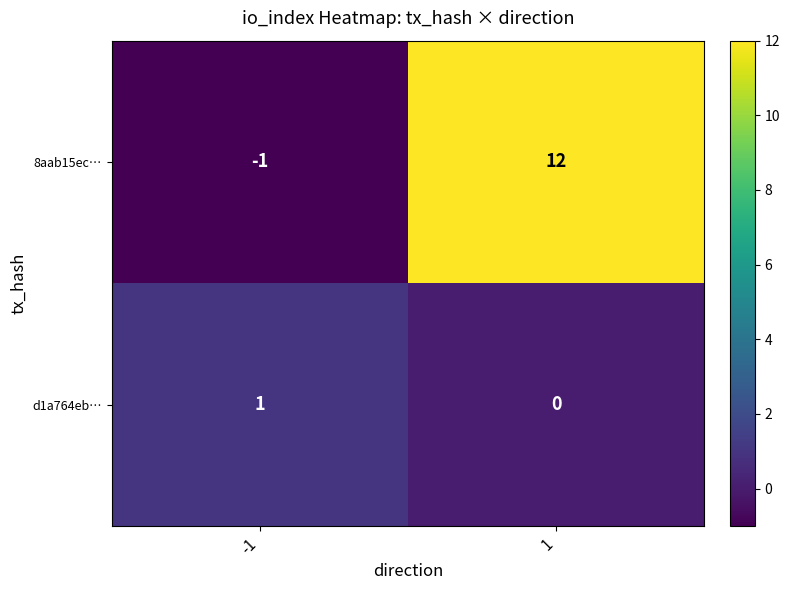

What is the greatest value displayed?

12